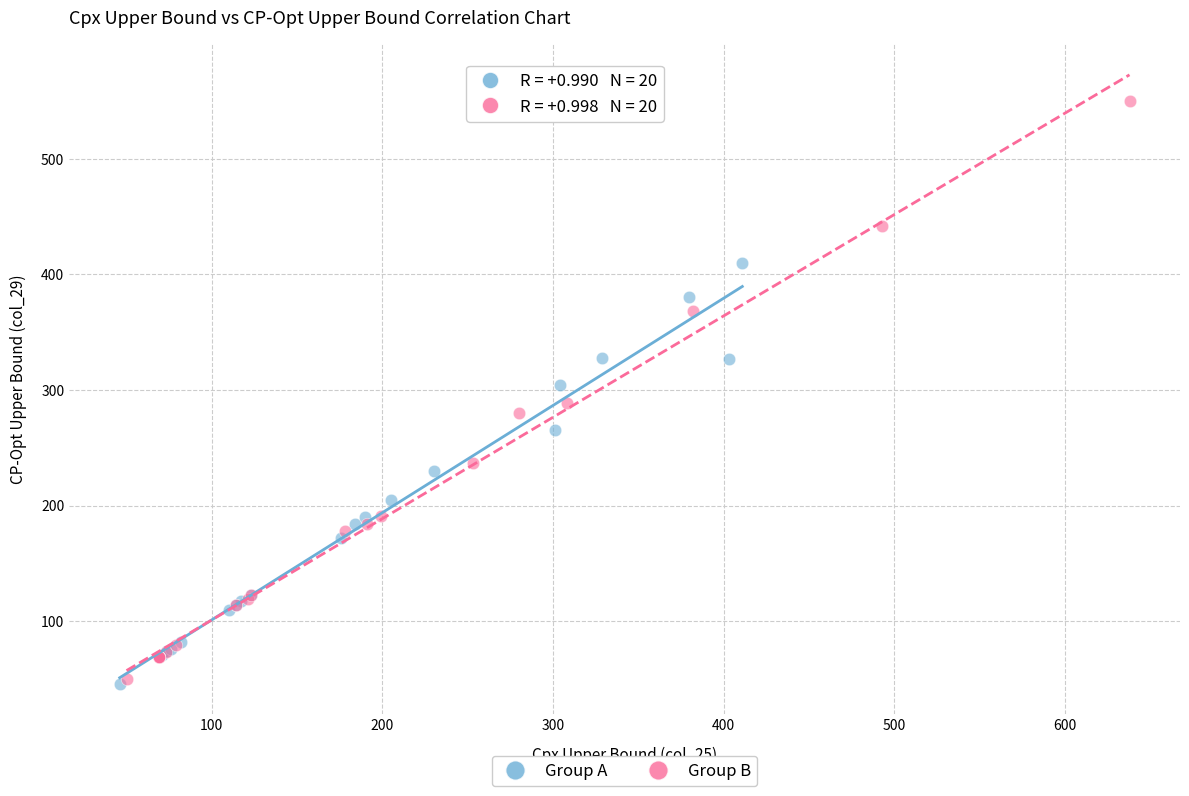

What are all the series names shown in the legend?

Group A, Group B